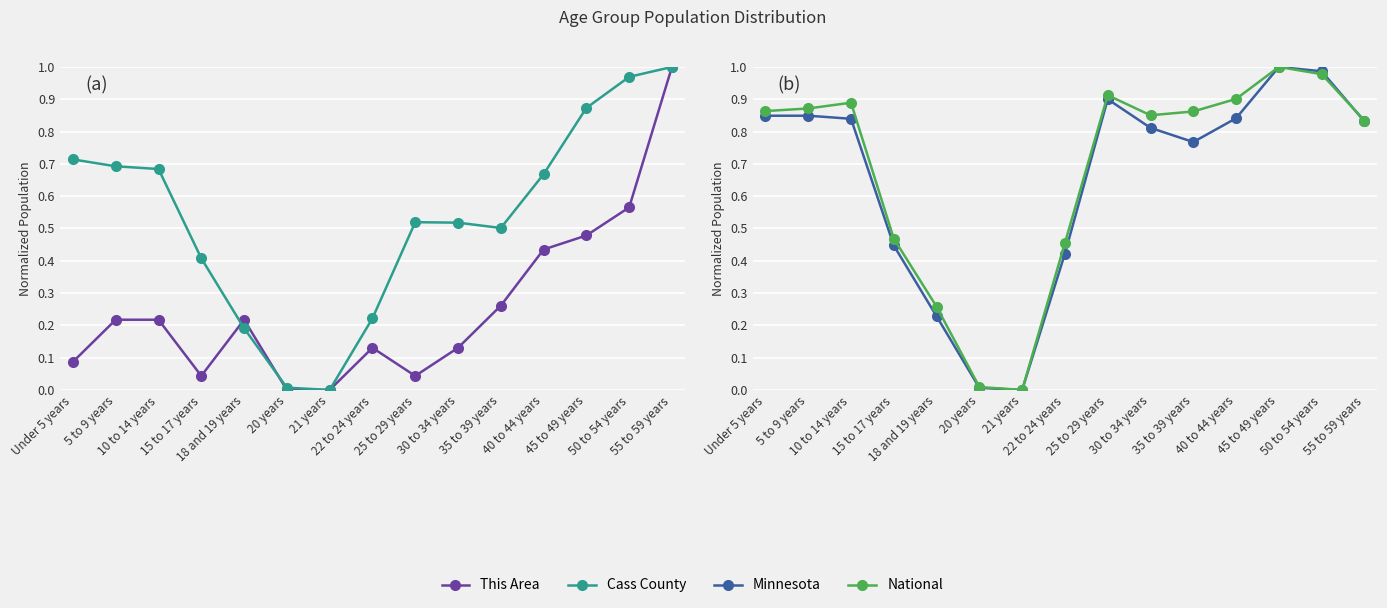

Which category has the lowest value across all series?

20 years